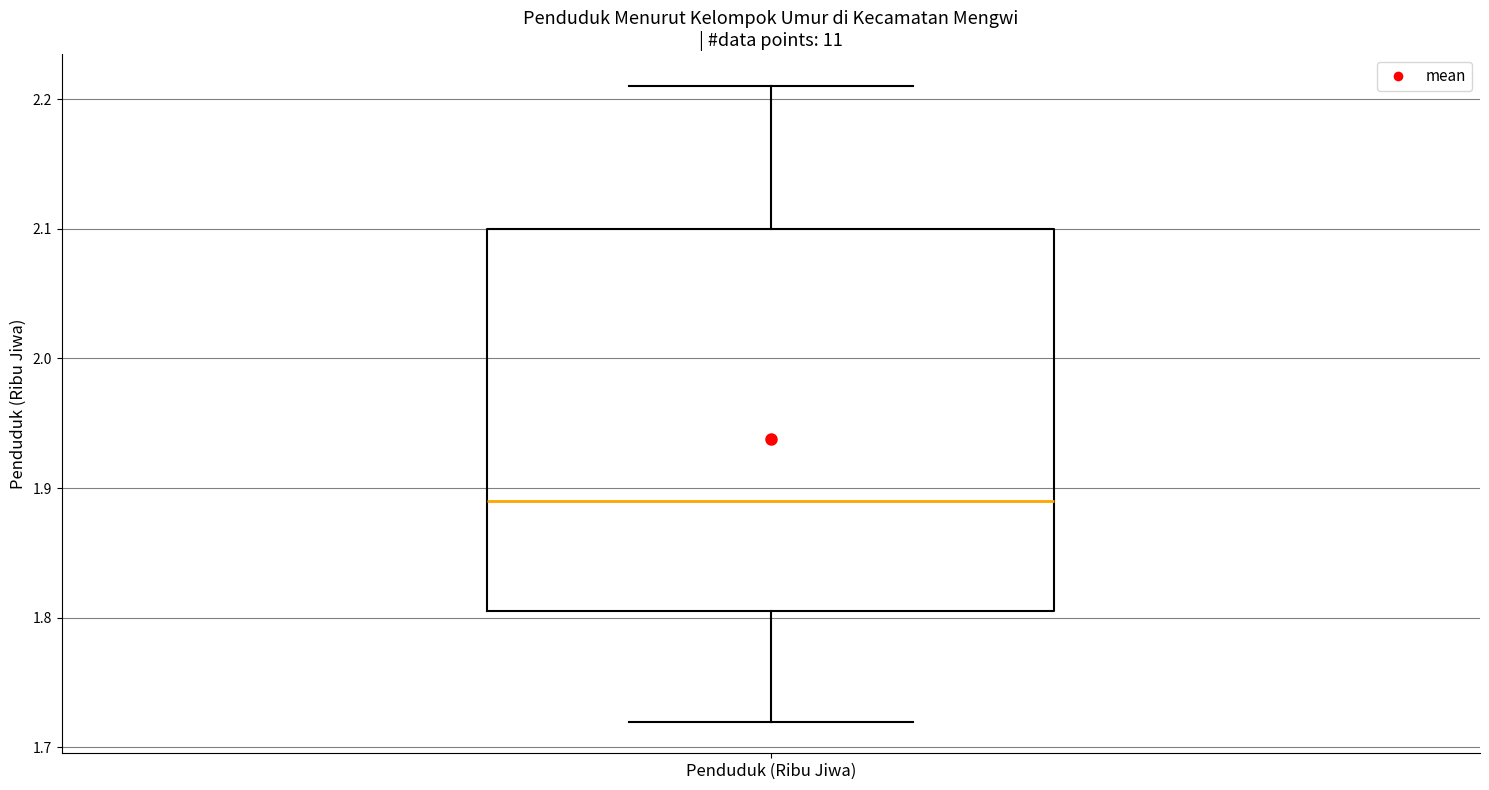

Read this box plot against the y-axis: the position of the median line, the range covered by the box, and the ends of both whiskers. The values are not printed on the chart, so give them approximately, as read against the axis.

median 1.89, box 1.81 to 2.10, whiskers 1.72 to 2.21